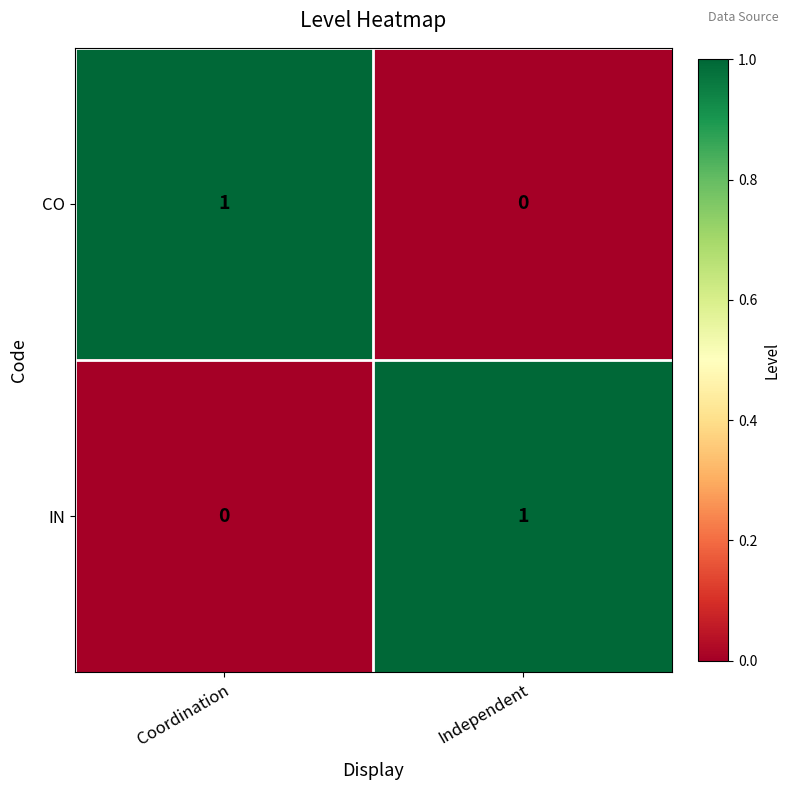

Which category has the lowest value in the IN series?

Coordination